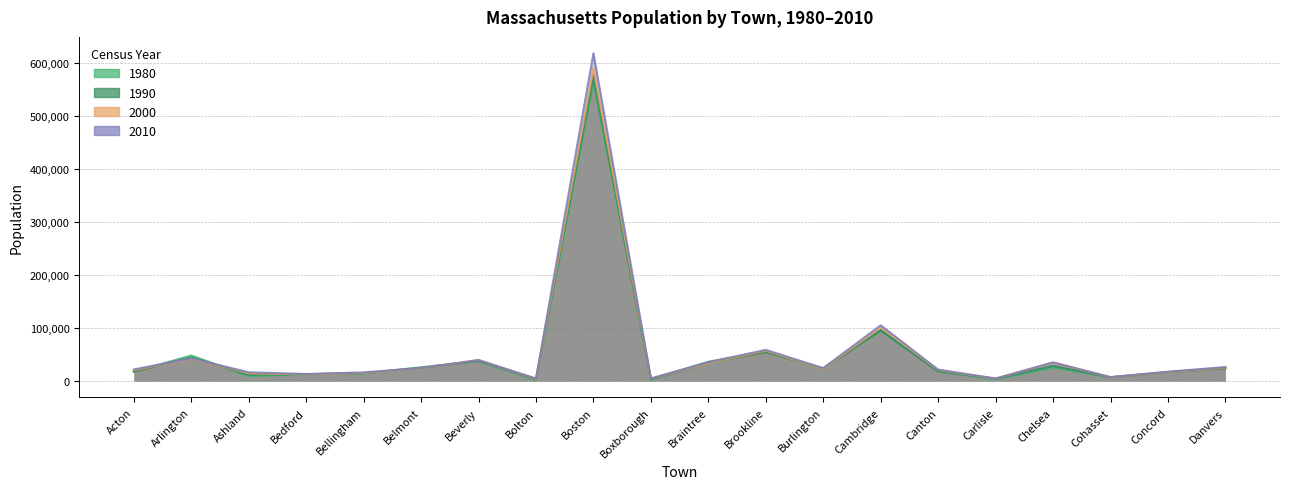

What are all the series names shown in the legend?

1980, 1990, 2000, 2010